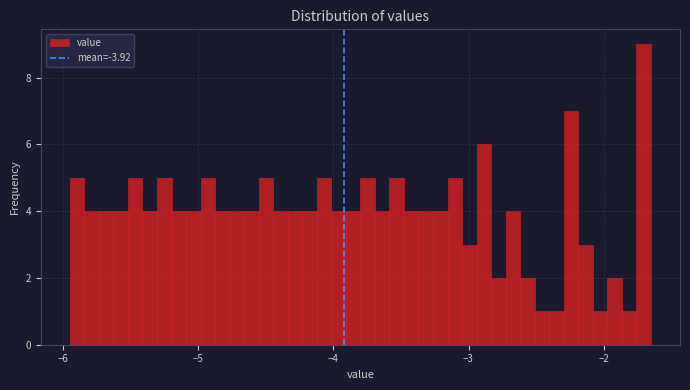

Read against the x-axis, roughly where is the centre of the tallest bar?

-1.7